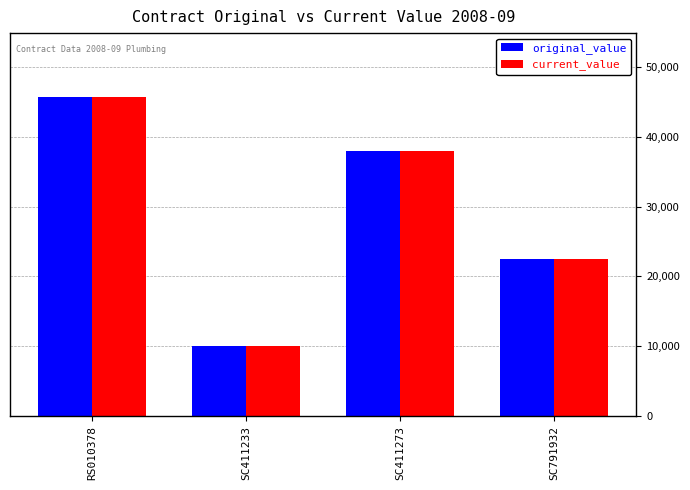

List the labels in order of current_value value, smallest first.

SC411233, SC791932, SC411273, RS010378